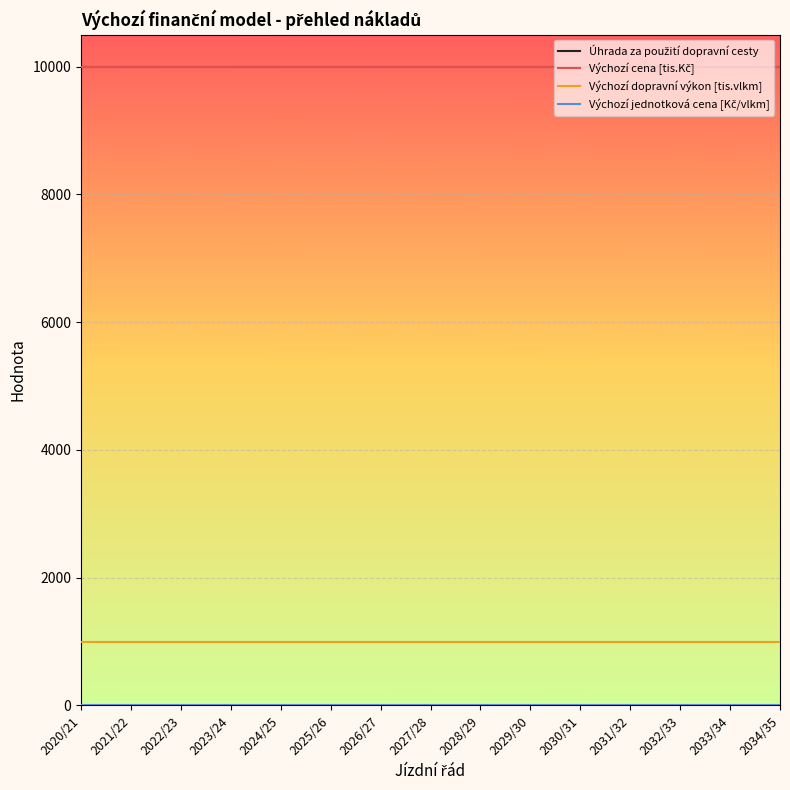

The Výchozí jednotková cena [Kč/vlkm] series shows 10.2 at 2020/21. True or false?

True